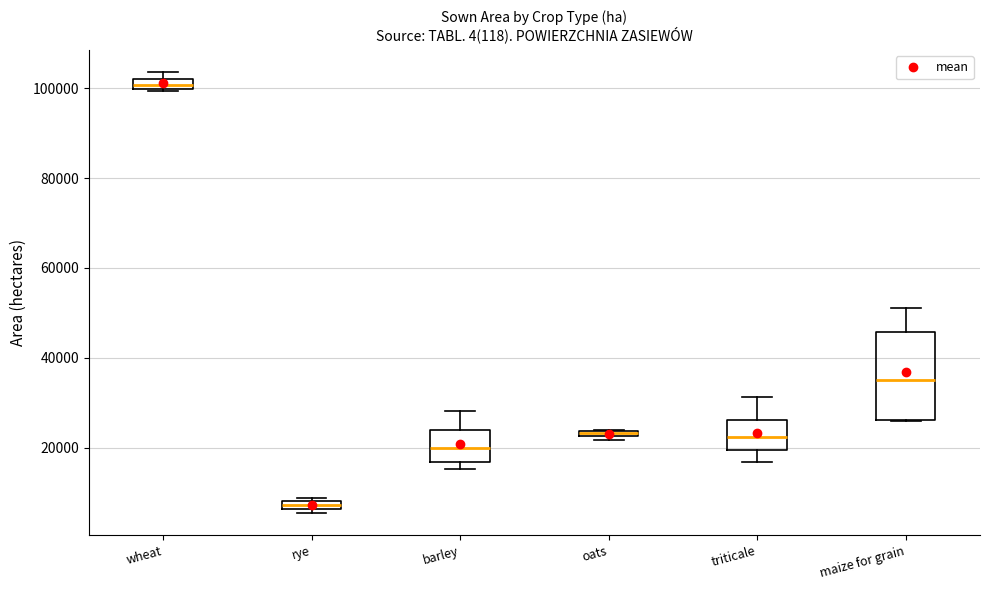

Which box has the lowest median line?

rye